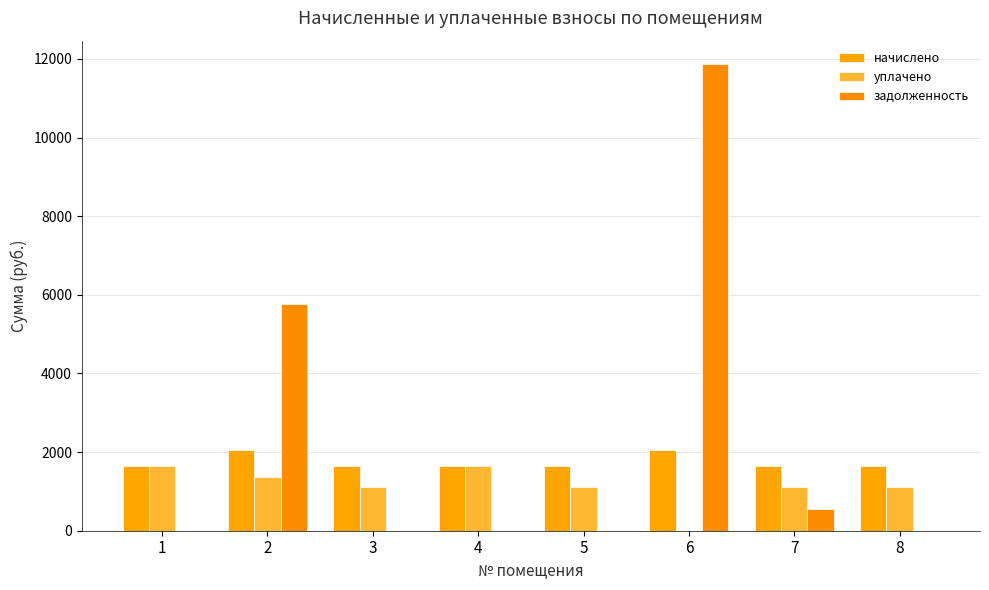

Which category has the lowest value in the уплачено series?

6